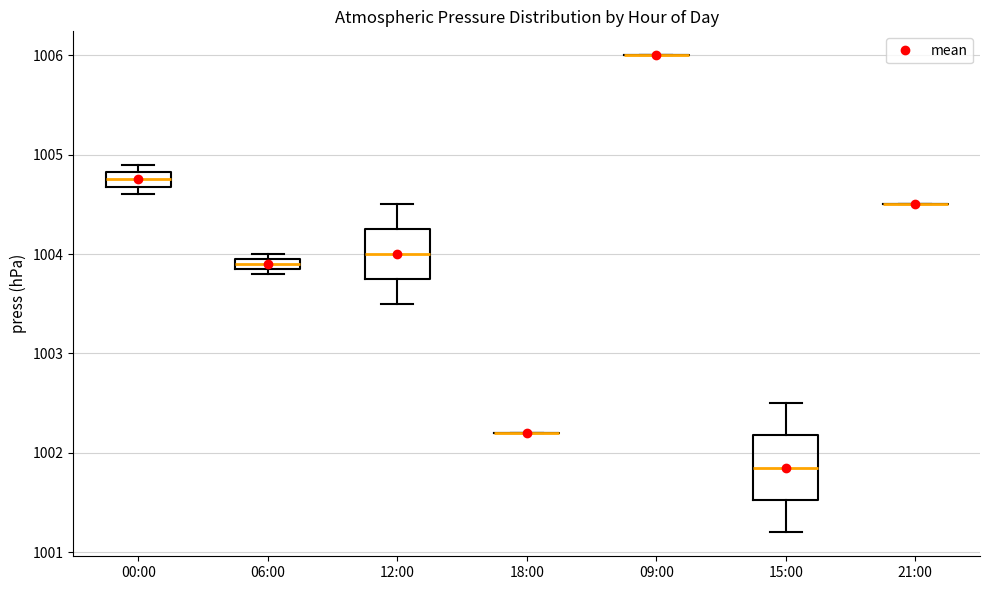

Which box is the tallest, from its lower edge to its upper edge?

15:00